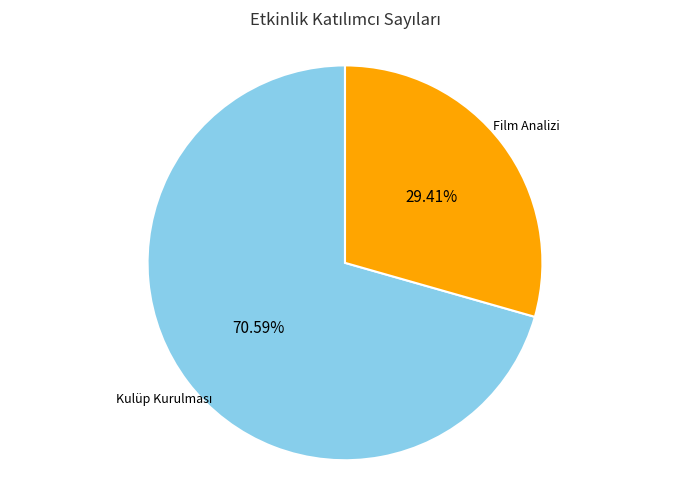

Does any single category account for the majority?

Yes